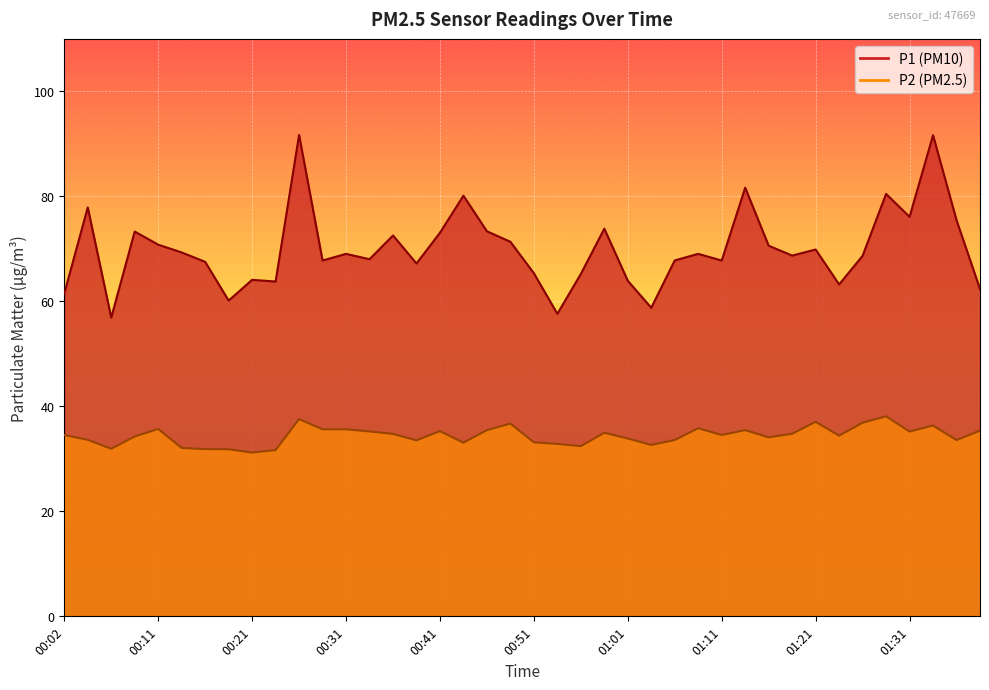

Which series has the largest total across all categories?

P1